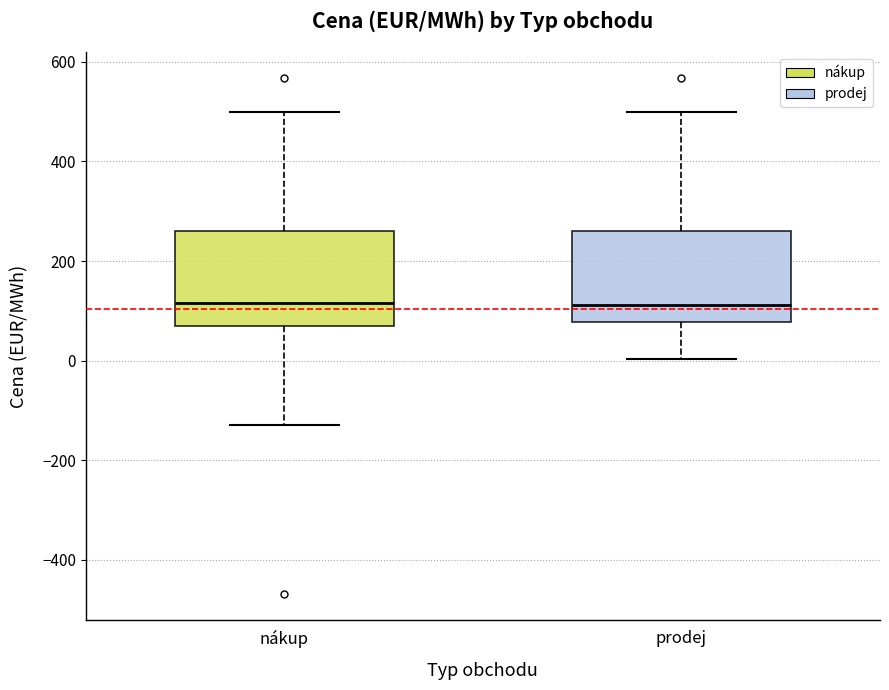

Where is the upper edge of the box for prodej on the y-axis? The values are not printed on the chart, so give them approximately, as read against the axis.

260